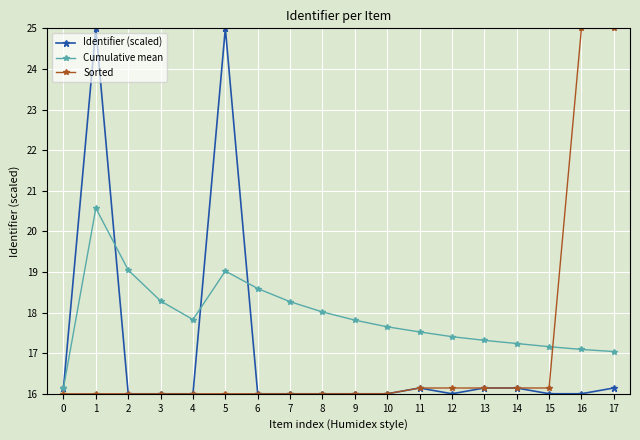

After their last crossing, which series has the higher values: Sorted or Cumulative mean?

Sorted